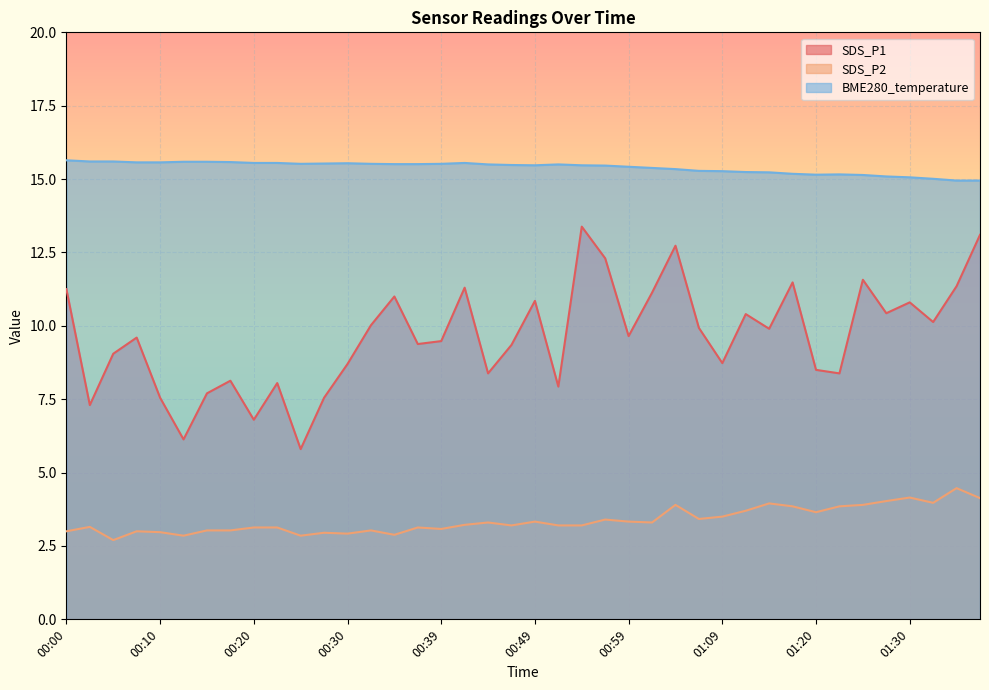

Which series has the largest total across all categories?

BME280_temperature